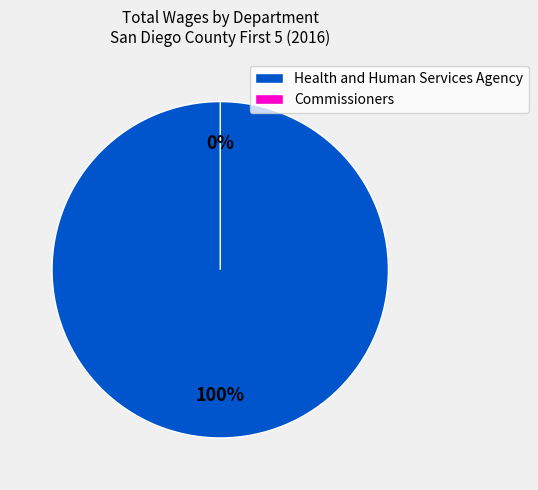

The Health and Human Services Agency slice represents 7% of the pie. True or false?

True